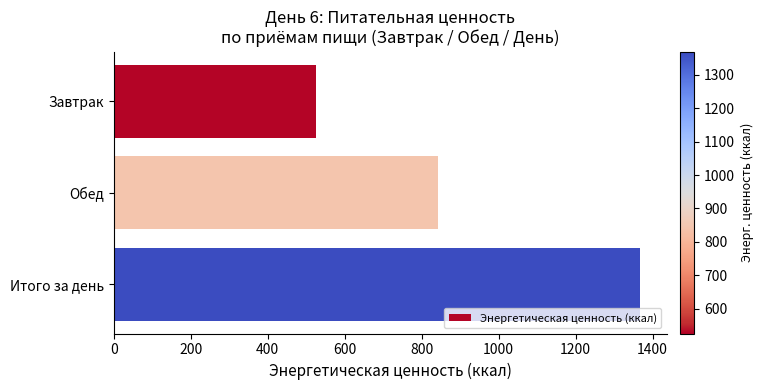

What value does the data have at Итого за день?

1368.4